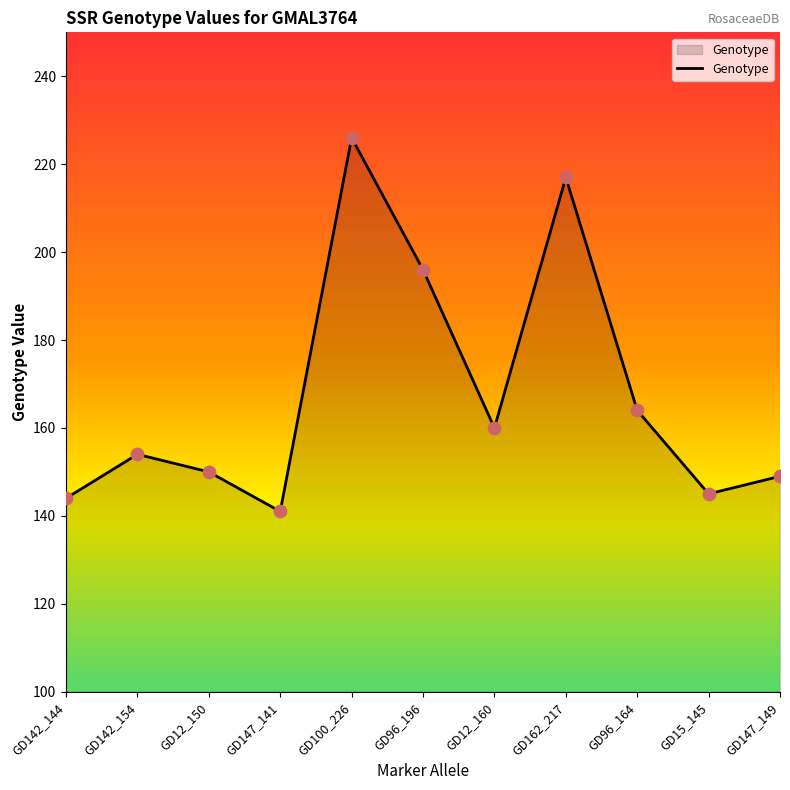

What is the change in value from GD12_150 to GD12_160?

+10